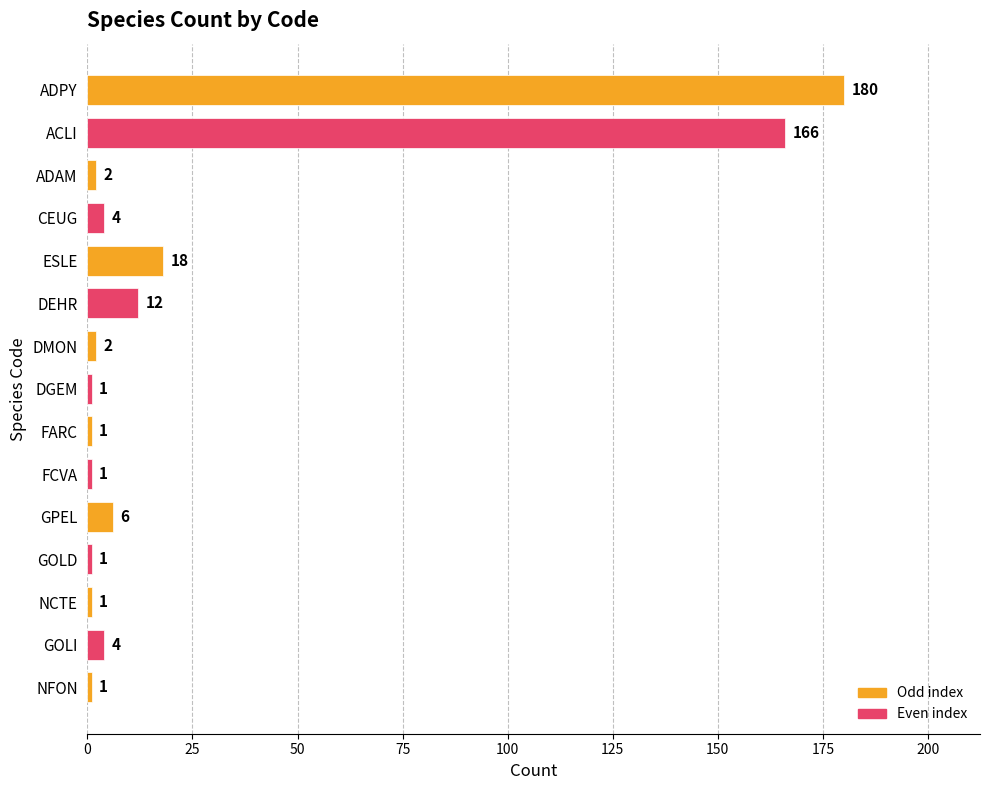

Does the chart contain stacked bars?

No